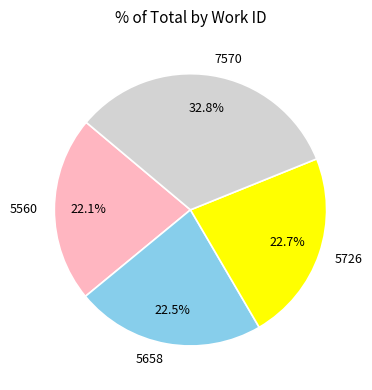

Which slice is the largest?

7570